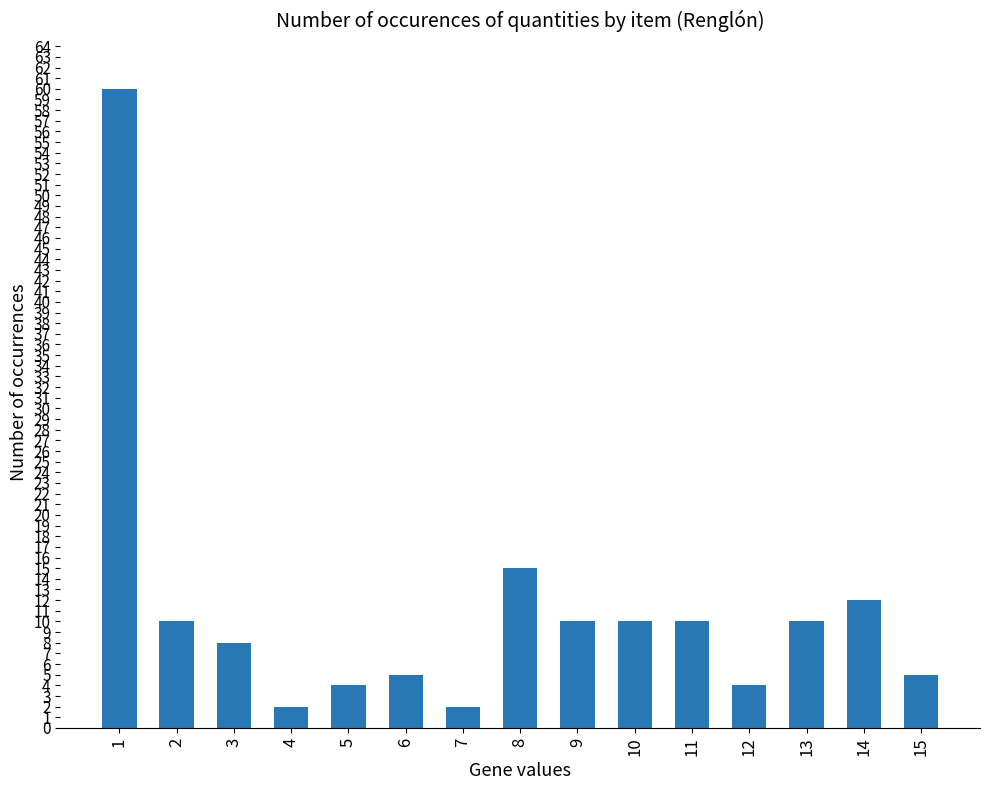

What is the greatest value displayed?

60